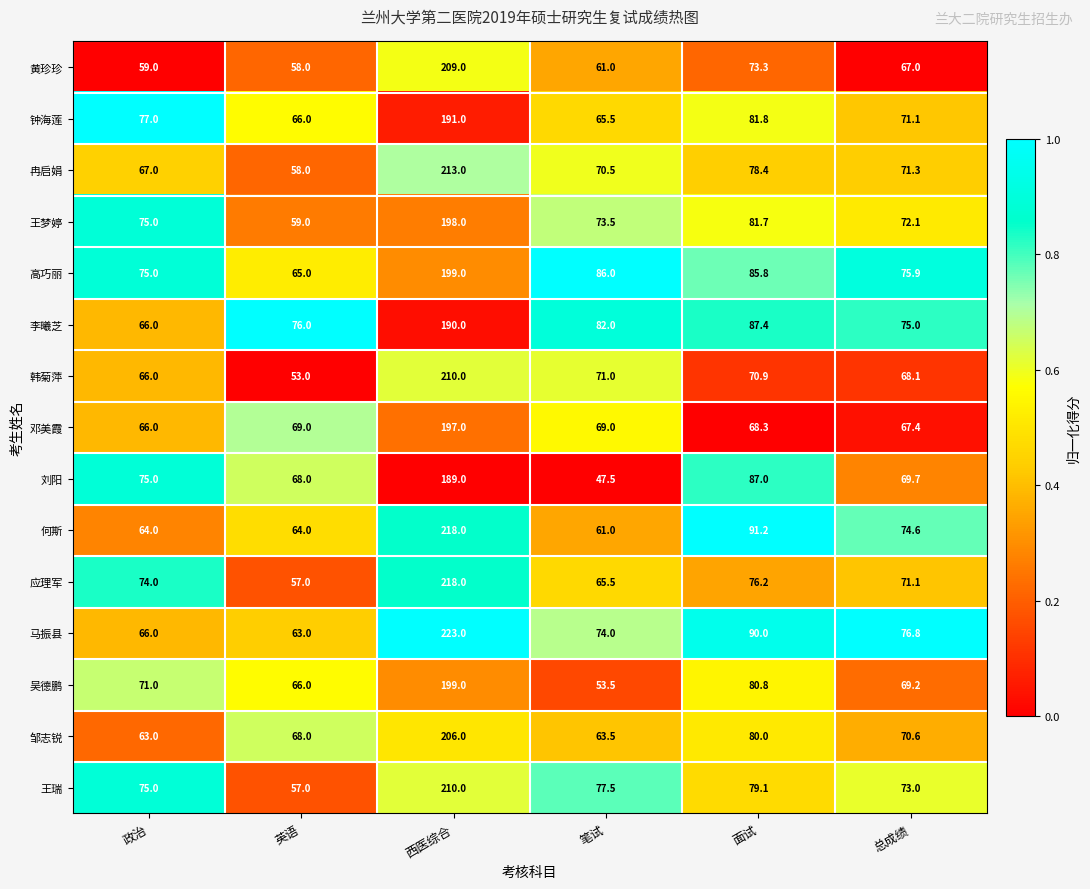

Where is 何斯 nearest to the value 139?

面试